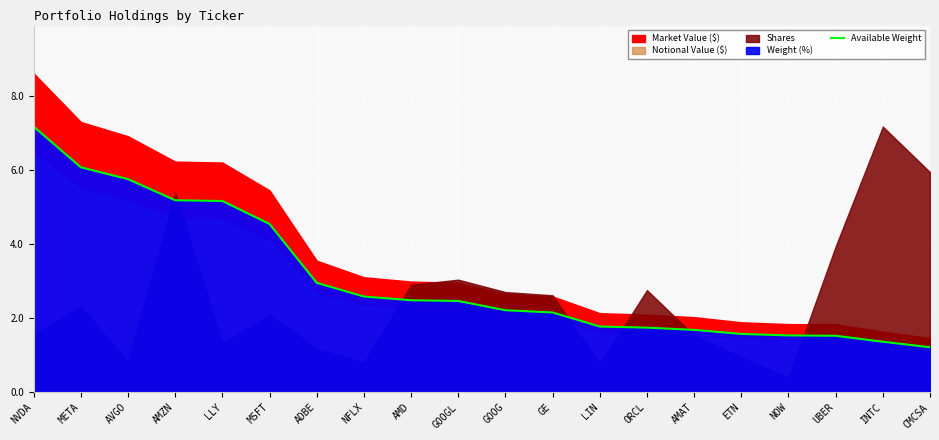

What value does the data have at META?

6.1